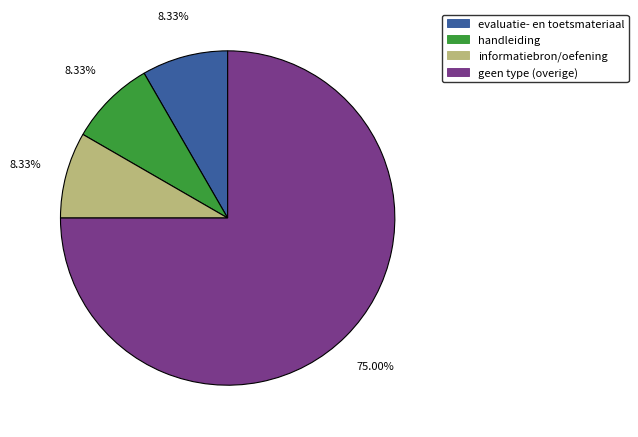

Does any single category account for the majority?

Yes